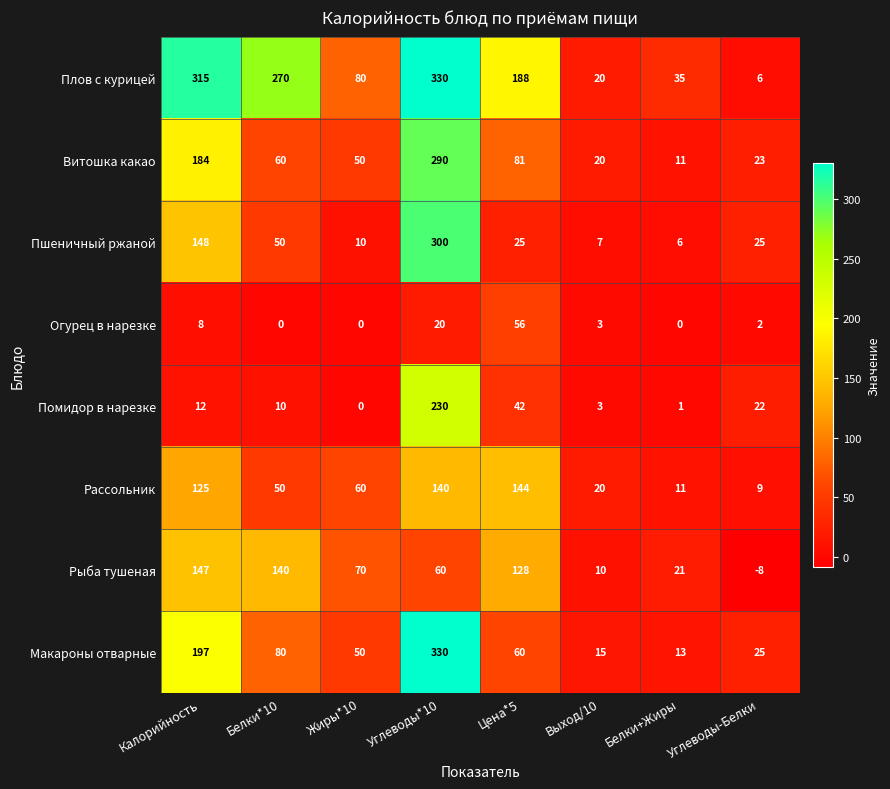

How many data points does each series have?

8